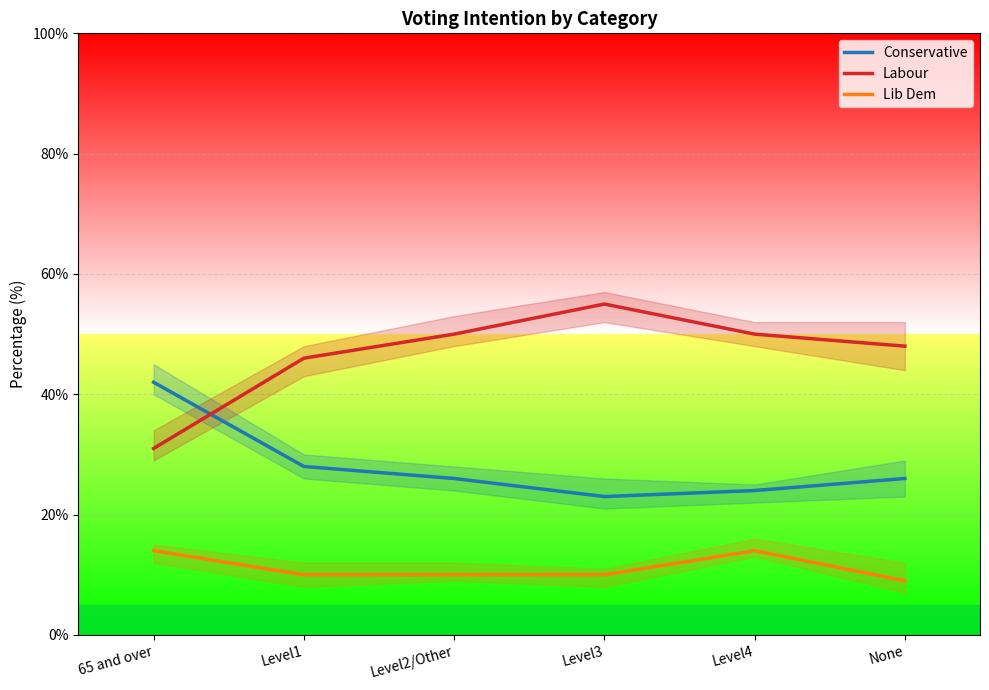

What is the difference between the second highest and minimum values in the Labour series?

19